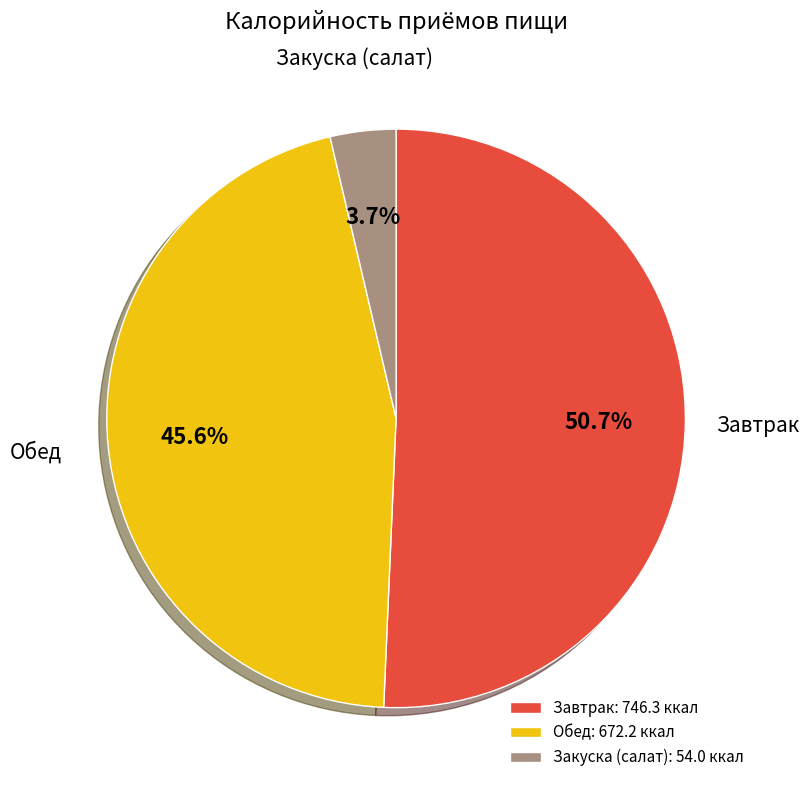

What is the smallest slice in the pie chart?

Закуска (салат): 54.0 ккал